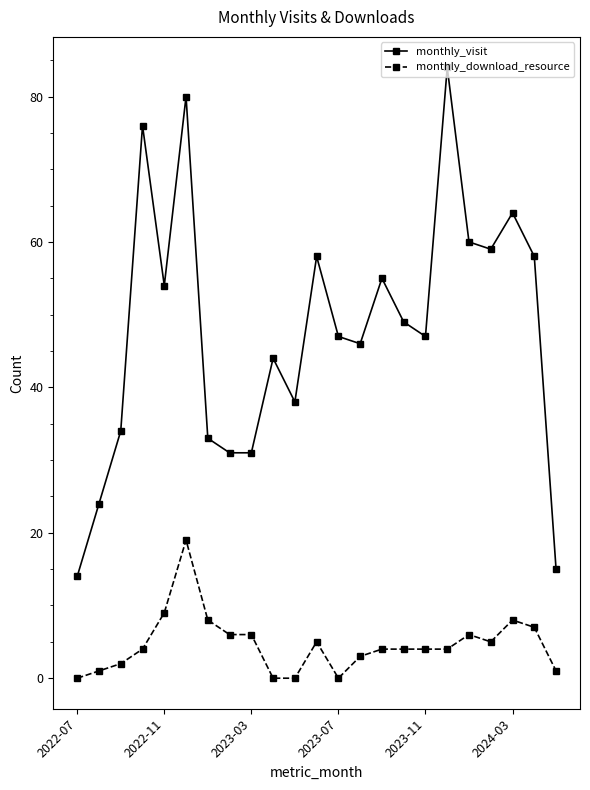

True or false: monthly_download_resource has more than 1 points higher than both neighbors.

True